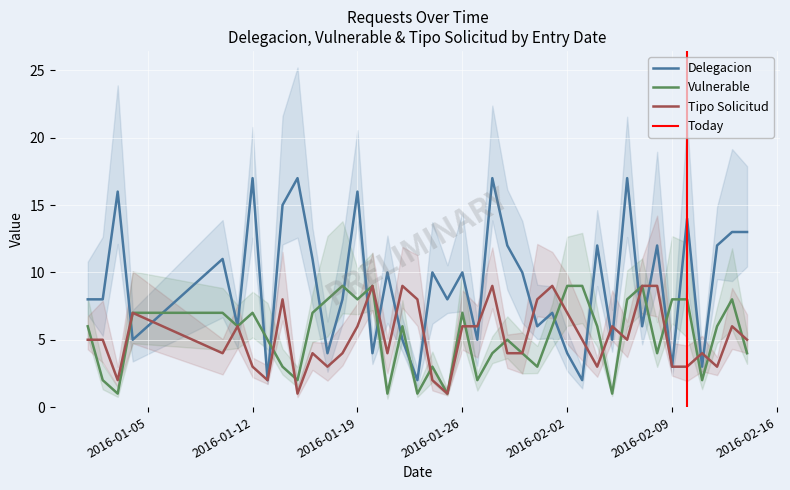

True or false: DELEGACION and TIPO_SOLICITUD cross at least once.

True